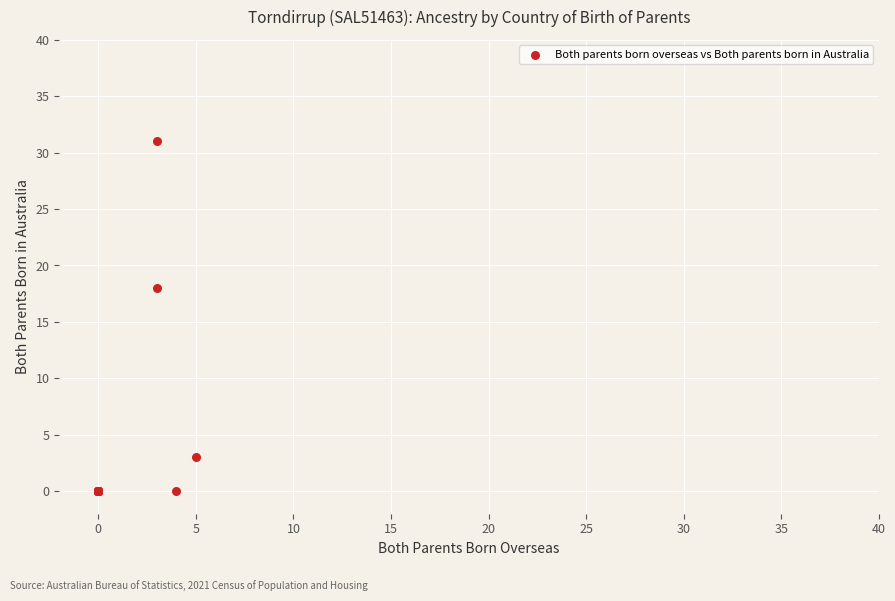

What Y value in the scatter plot is closest to 15?

18